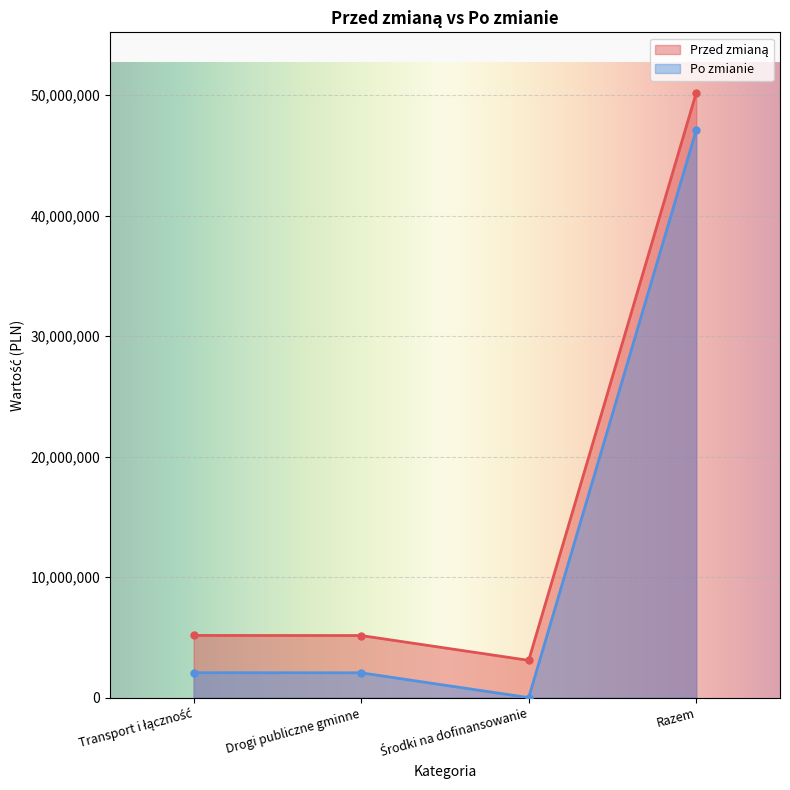

List the labels in order of Przed zmianą value, largest first.

Razem, Transport i łączność, Drogi publiczne gminne, Środki na dofinansowanie